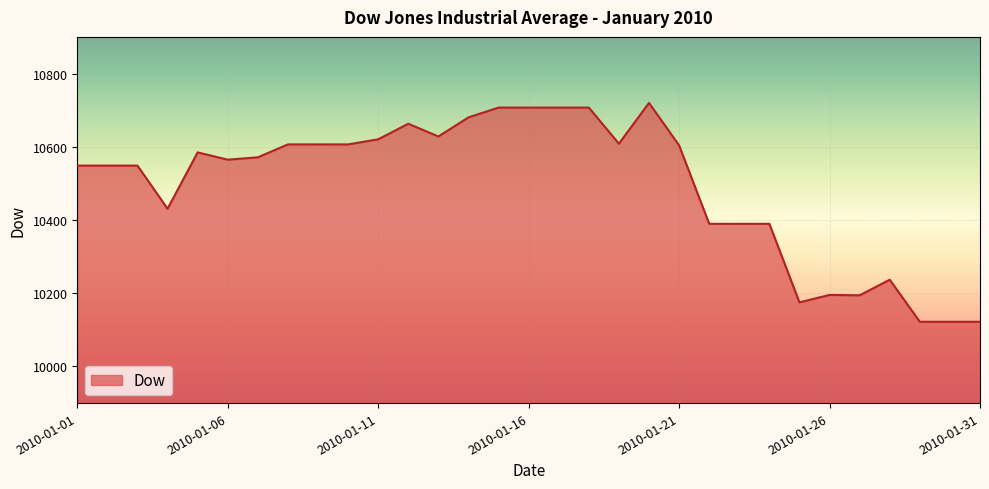

What is the smallest value displayed?

10122.0